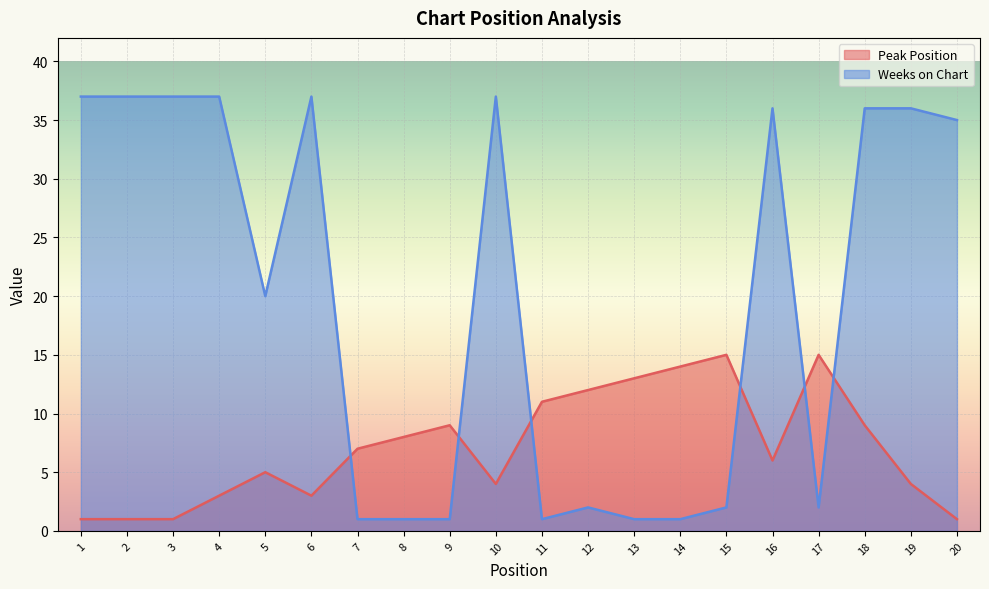

Which has a higher value, 14 or 17?

17